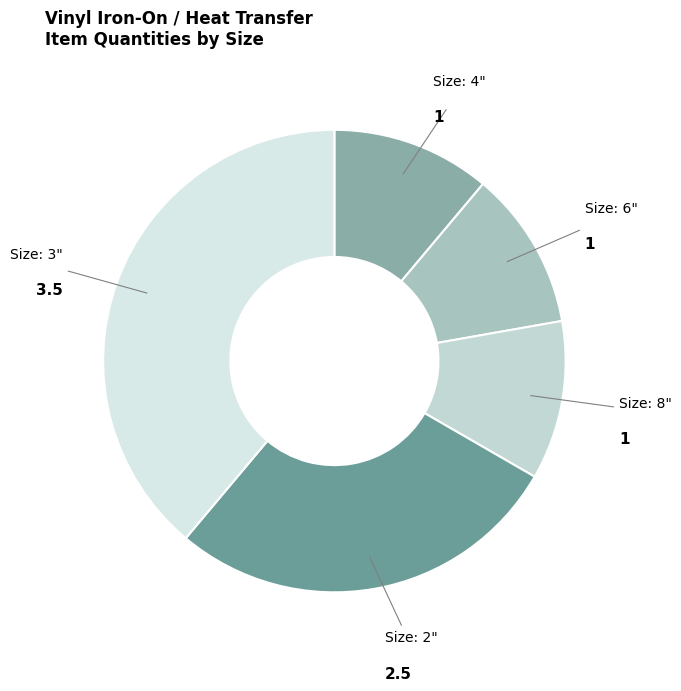

True or false: Size: 4" accounts for 3% of the total.

False